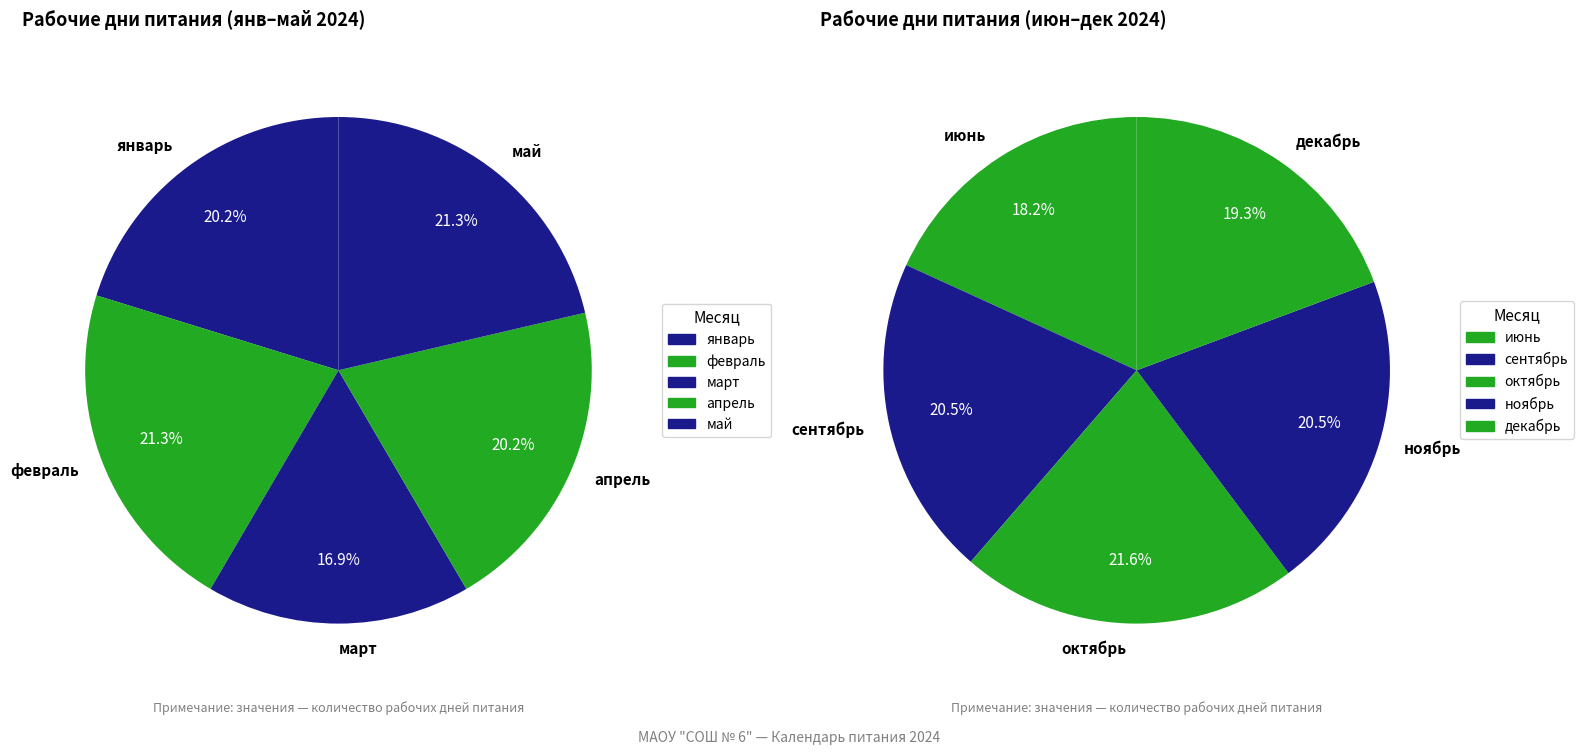

Rank the categories by value from highest to lowest.

февраль, май, октябрь, январь, апрель, сентябрь, ноябрь, декабрь, июнь, март